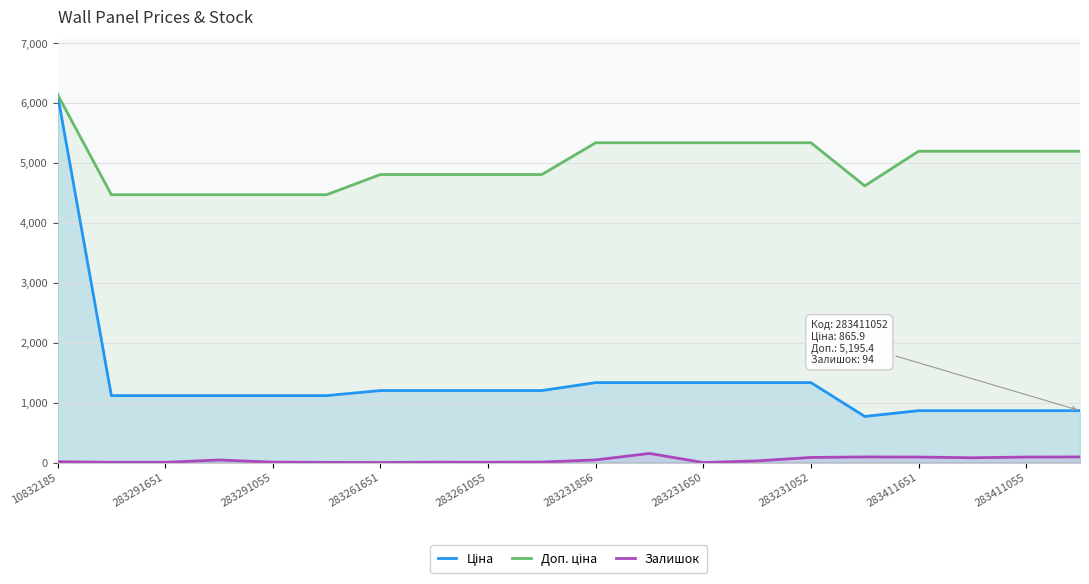

True or false: Залишок and Доп. ціна cross at least once.

False